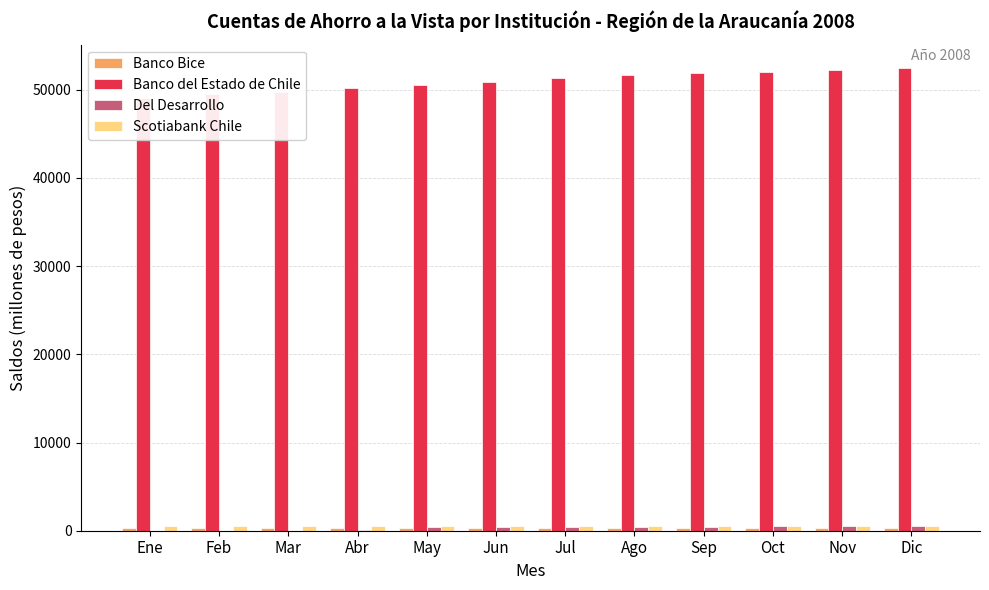

Reading left to right, extract all data points from this chart.

Banco Bice: Ene=300	Feb=292	Mar=310	Abr=307	May=315	Jun=312	Jul=310	Ago=316	Sep=321	Oct=323	Nov=323	Dic=322
Banco del Estado de Chile: Ene=49072	Feb=49456	Mar=49778	Abr=50161	May=50486	Jun=50839	Jul=51264	Ago=51622	Sep=51853	Oct=52026	Nov=52235	Dic=52478
Del Desarrollo: Ene=12	Feb=16	Mar=18	Abr=29	May=410	Jun=437	Jul=402	Ago=463	Sep=463	Oct=482	Nov=485	Dic=481
Scotiabank Chile: Ene=555	Feb=553	Mar=551	Abr=550	May=547	Jun=545	Jul=543	Ago=540	Sep=540	Oct=539	Nov=539	Dic=536